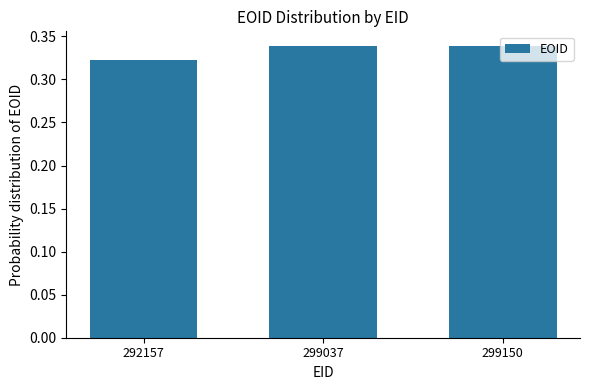

Count the values in the range 0 to 1.

3